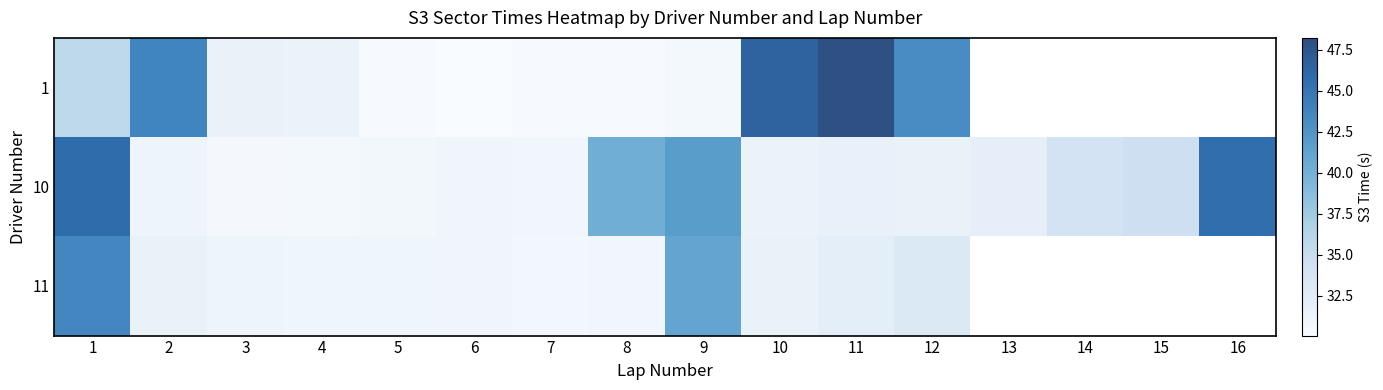

True or false: 10 has a value of 32.0 at 13.

True